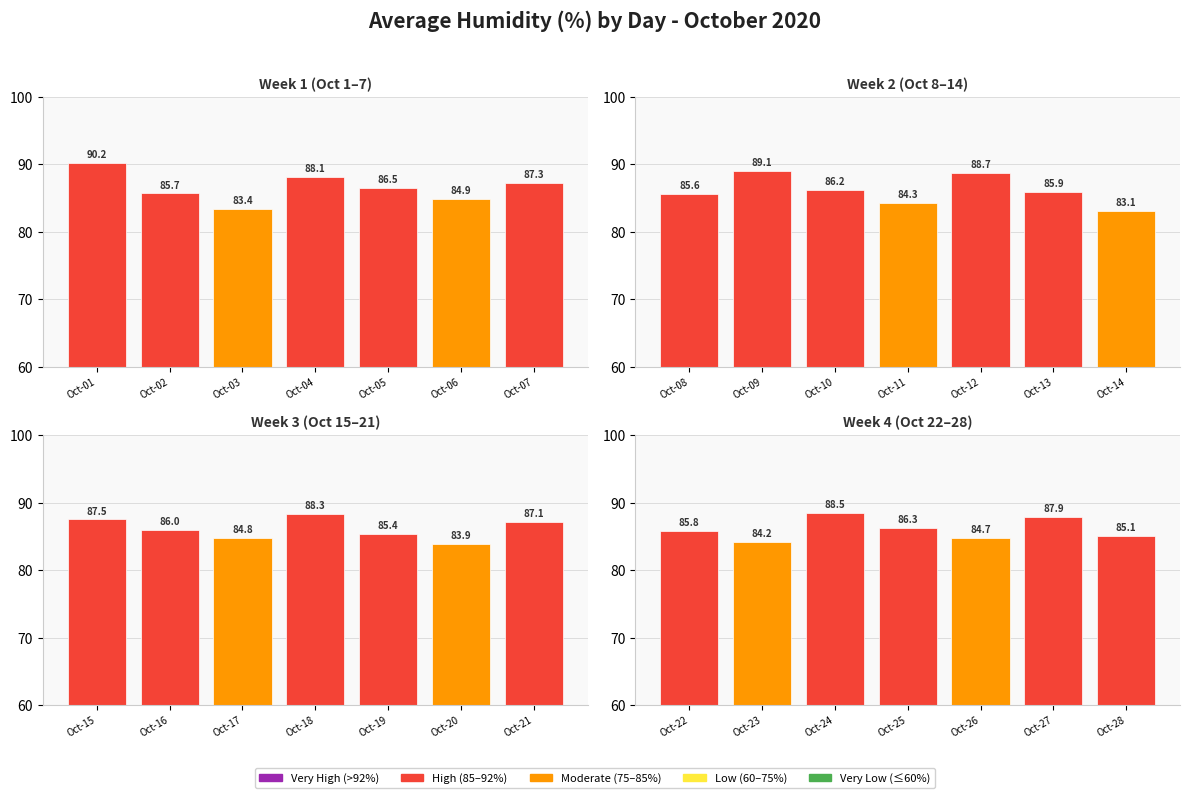

The Week 3 (Oct 15–21) series shows 57.5 at Oct-16. True or false?

False